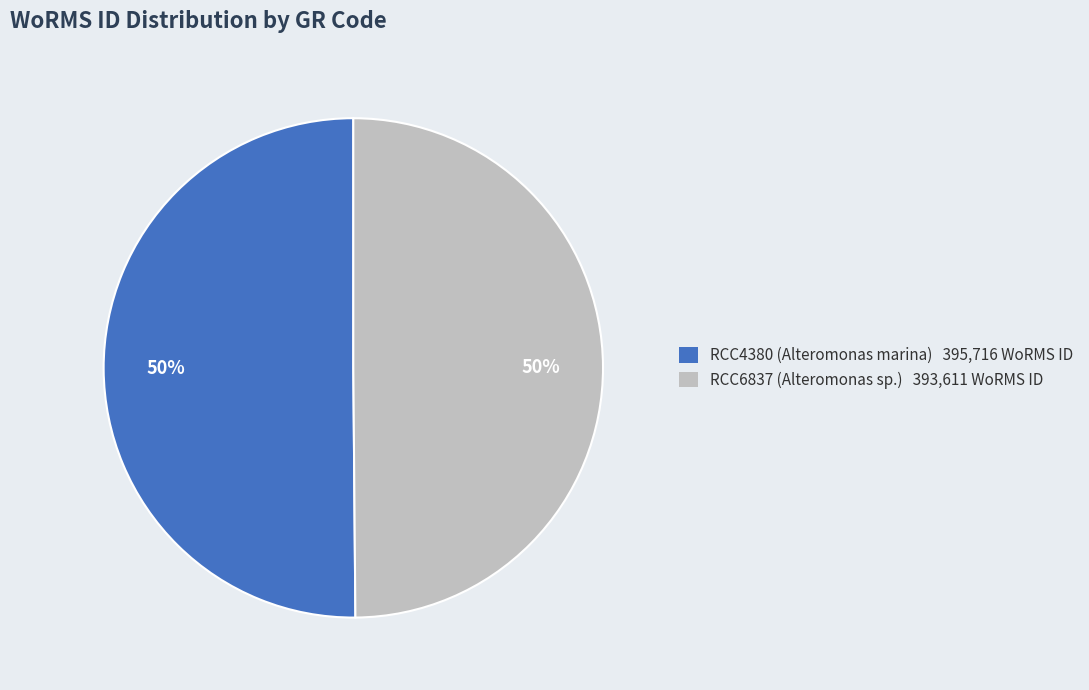

How many segments does this pie chart have?

2